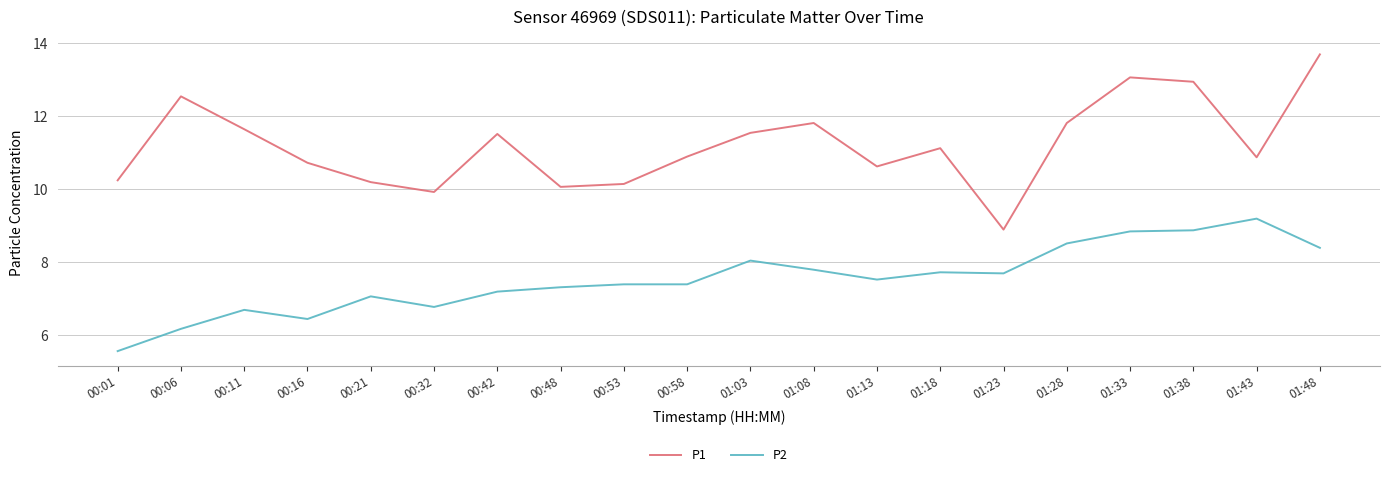

Which category has the highest value in the P2 series?

01:43